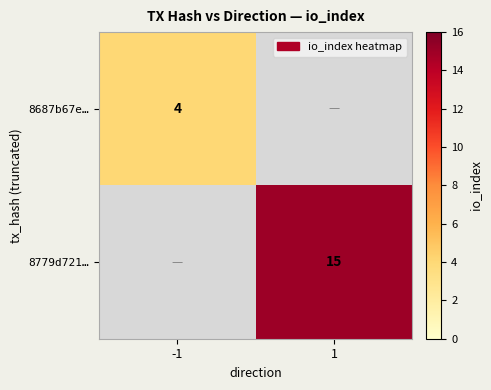

Is it true that 8779d721… equals 24 at 1?

False